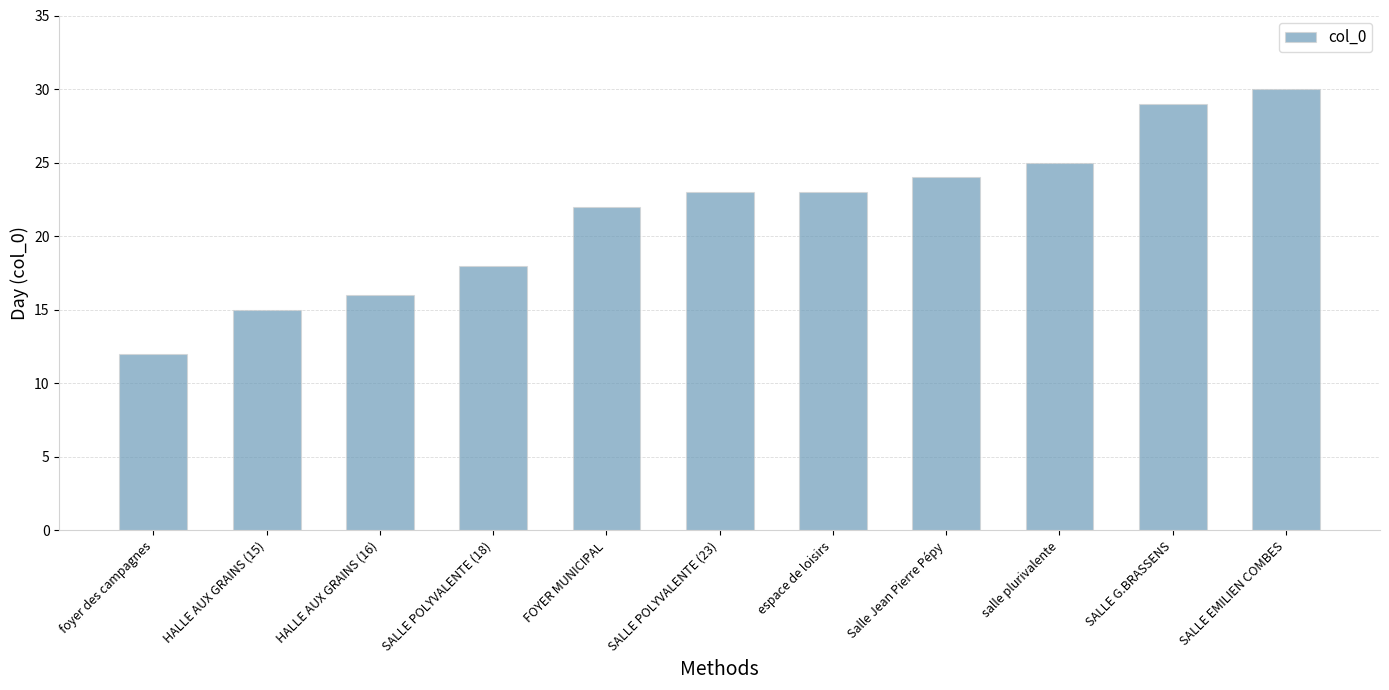

Which category has the lowest value across all series?

foyer des campagnes